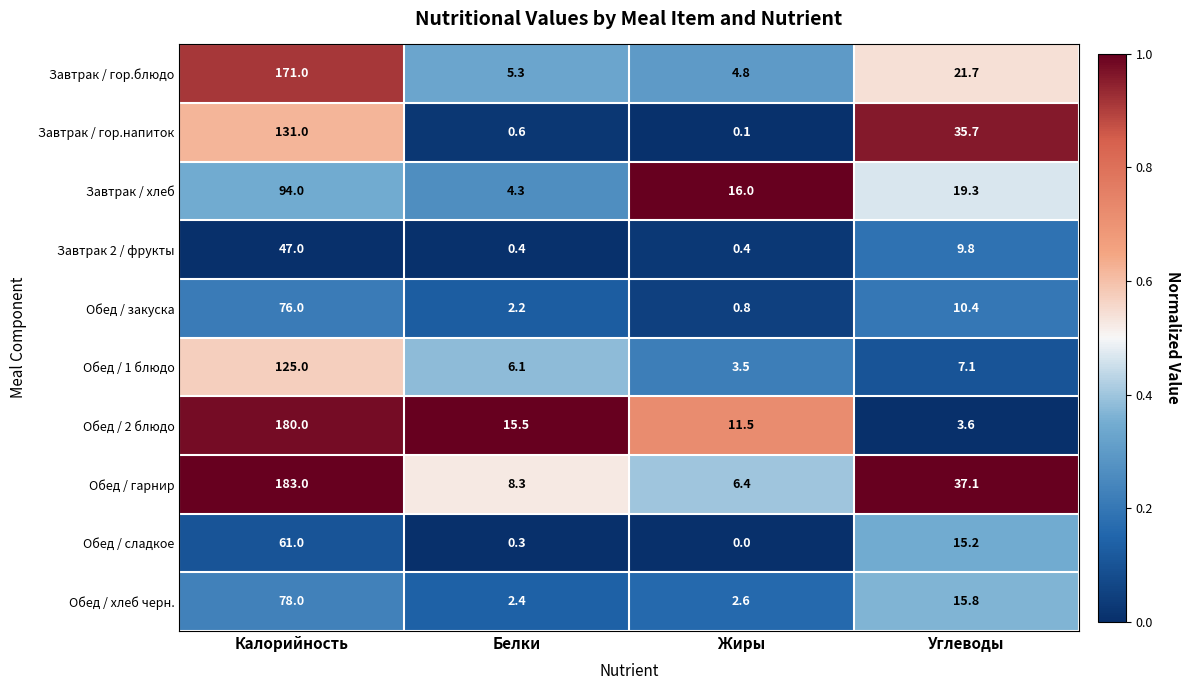

What is the total value across all series at Жиры?

46.1